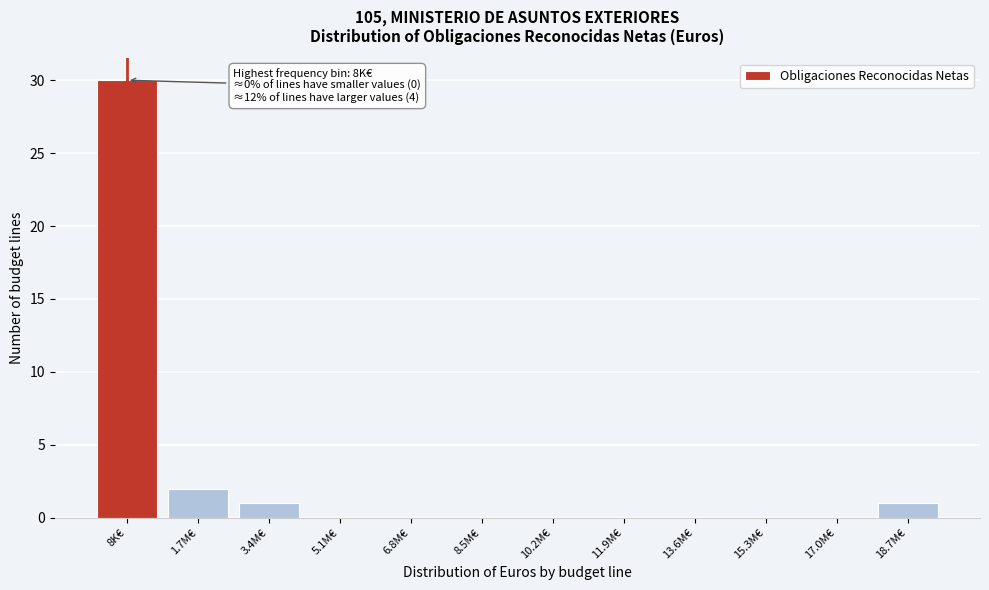

Reading right to left, transcribe all the data shown in this chart.

18.7M€=1	17.0M€=0	15.3M€=0	13.6M€=0	11.9M€=0	10.2M€=0	8.5M€=0	6.8M€=0	5.1M€=0	3.4M€=1	1.7M€=2	8K€=30